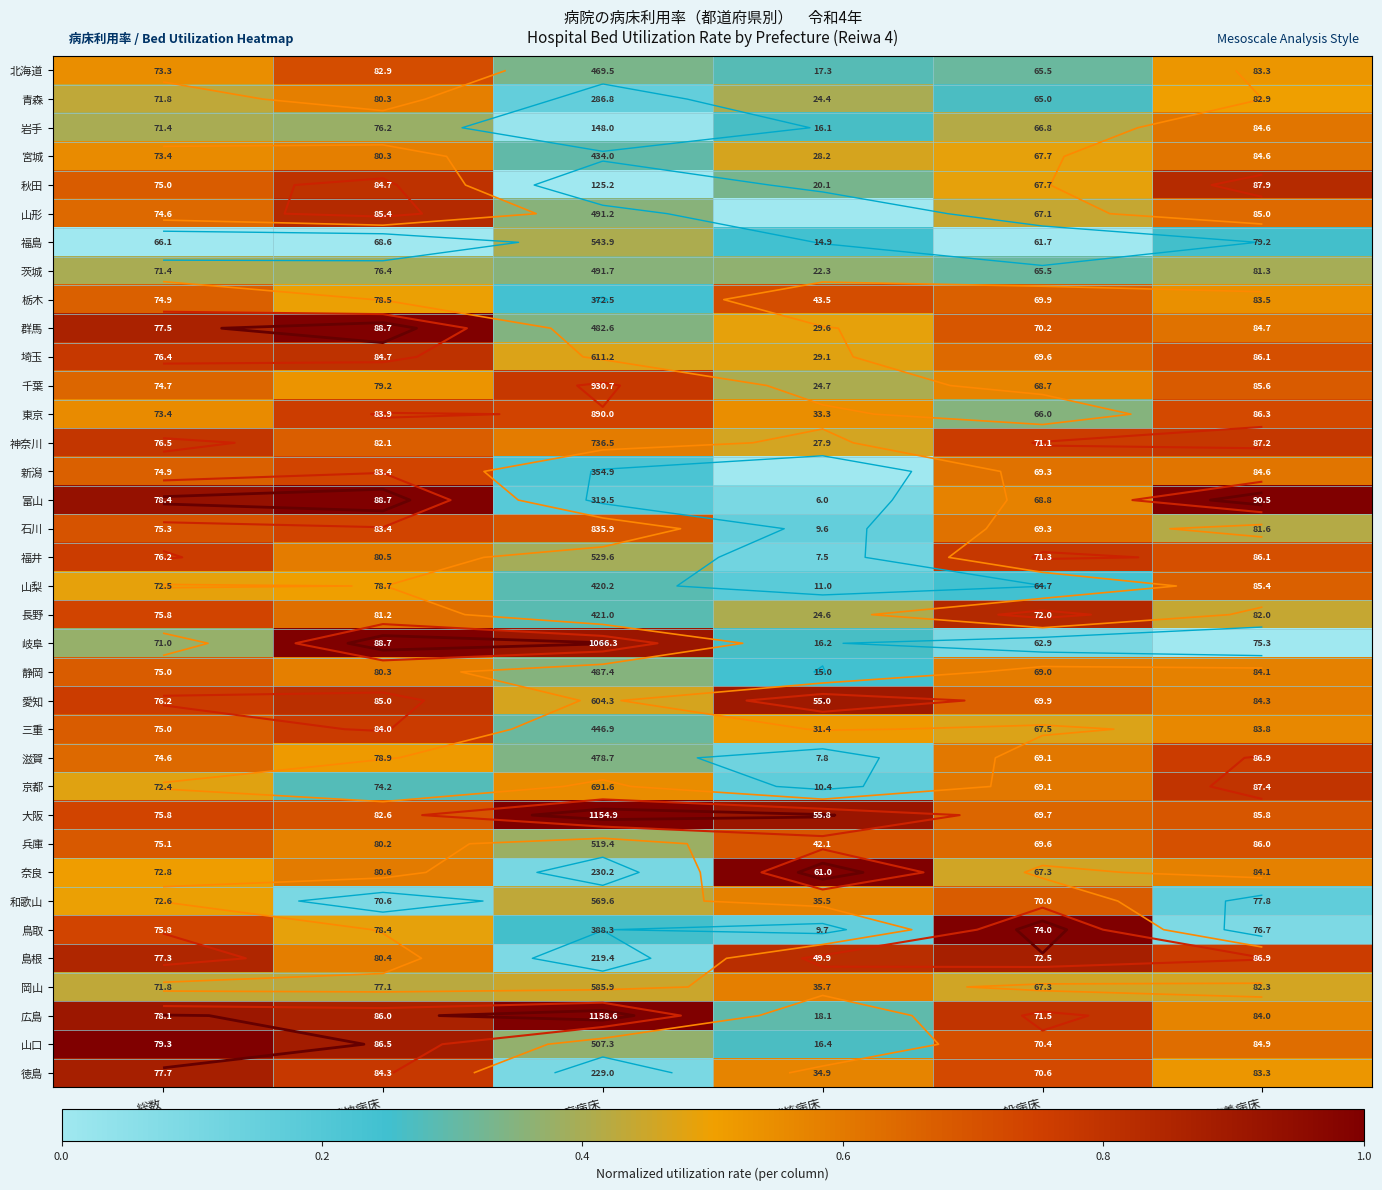

Rank the series by their maximum value, from lowest to highest.

茨城, 福島, 青森, 岡山, 岩手, 宮城, 山梨, 静岡, 和歌山, 兵庫, 北海道, 栃木, 新潟, 石川, 東京, 滋賀, 三重, 千葉, 福井, 神奈川, 京都, 埼玉, 秋田, 山形, 長野, 島根, 徳島, 愛知, 大阪, 群馬, 富山, 岐阜, 奈良, 鳥取, 広島, 山口